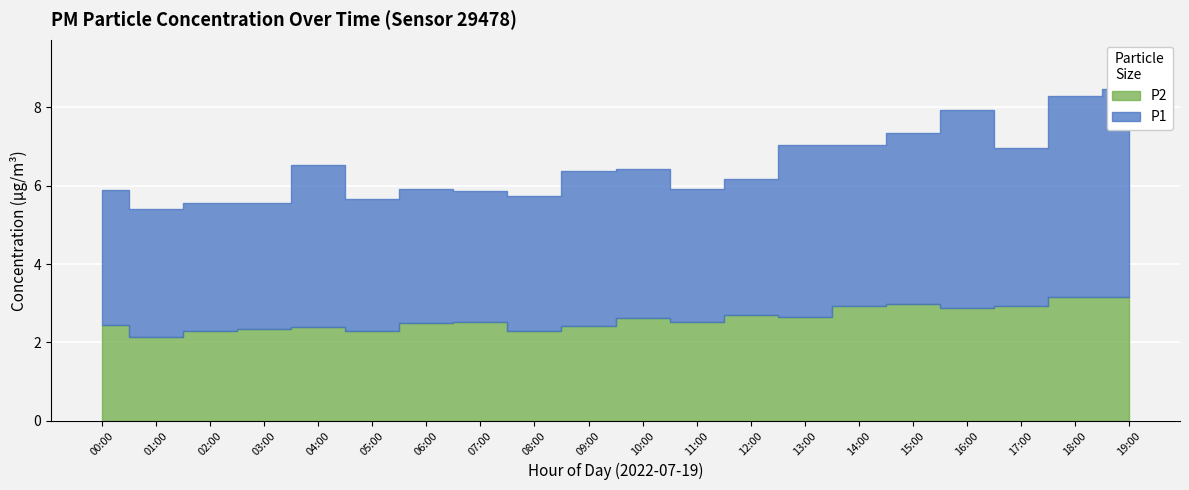

Is it true that P2 equals 2.8 at 12:00?

True